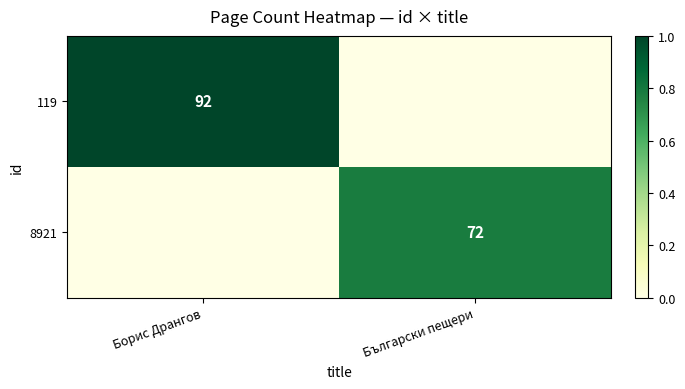

Is the value of 119 at Борис Дрангов greater than the value of 8921 at Български пещери?

Yes